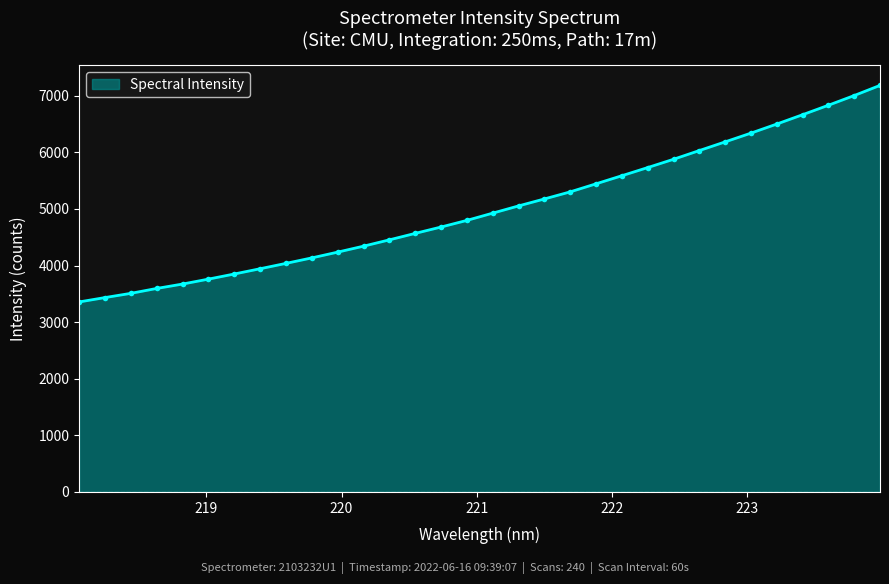

What is the smallest value displayed?

3356.3